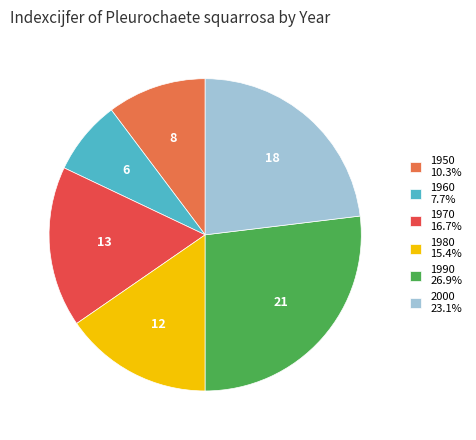

Between 1970 and 2000, which is larger?

2000